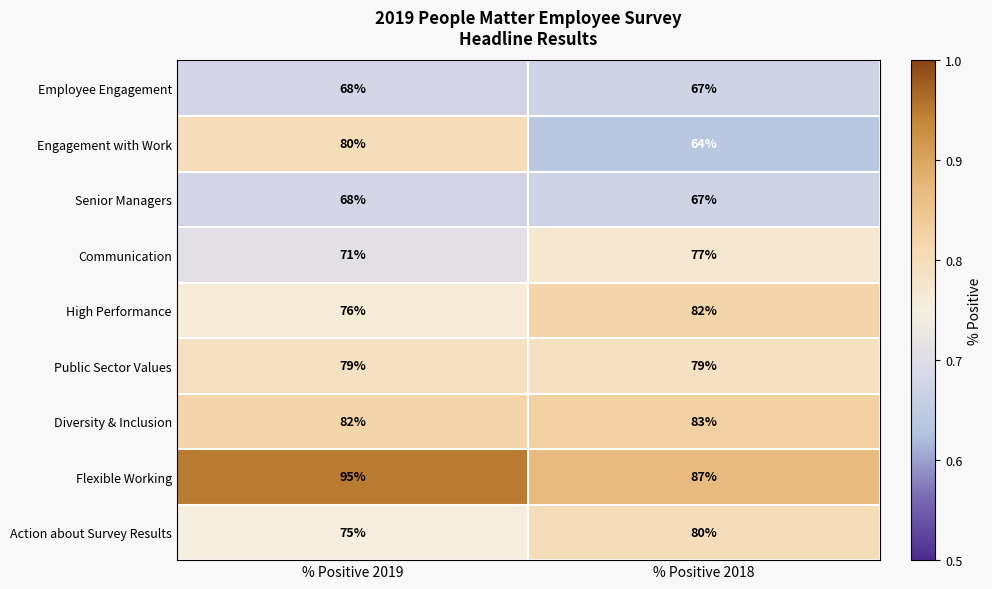

Which series changed the most between % Positive 2019 and % Positive 2018?

Engagement with Work